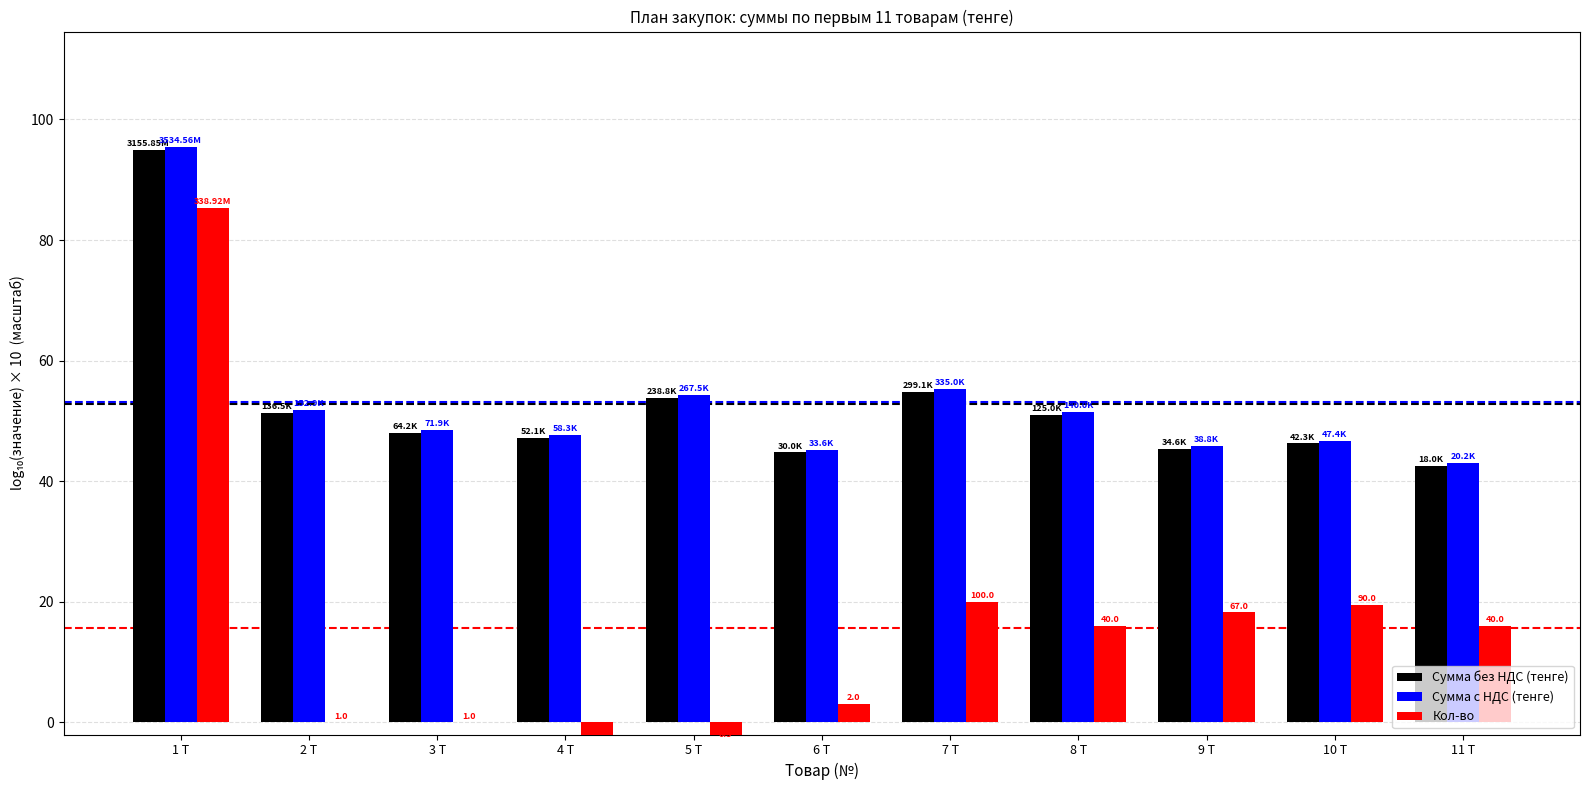

How many data points in Сумма без НДС (тенге) are above 48?

6